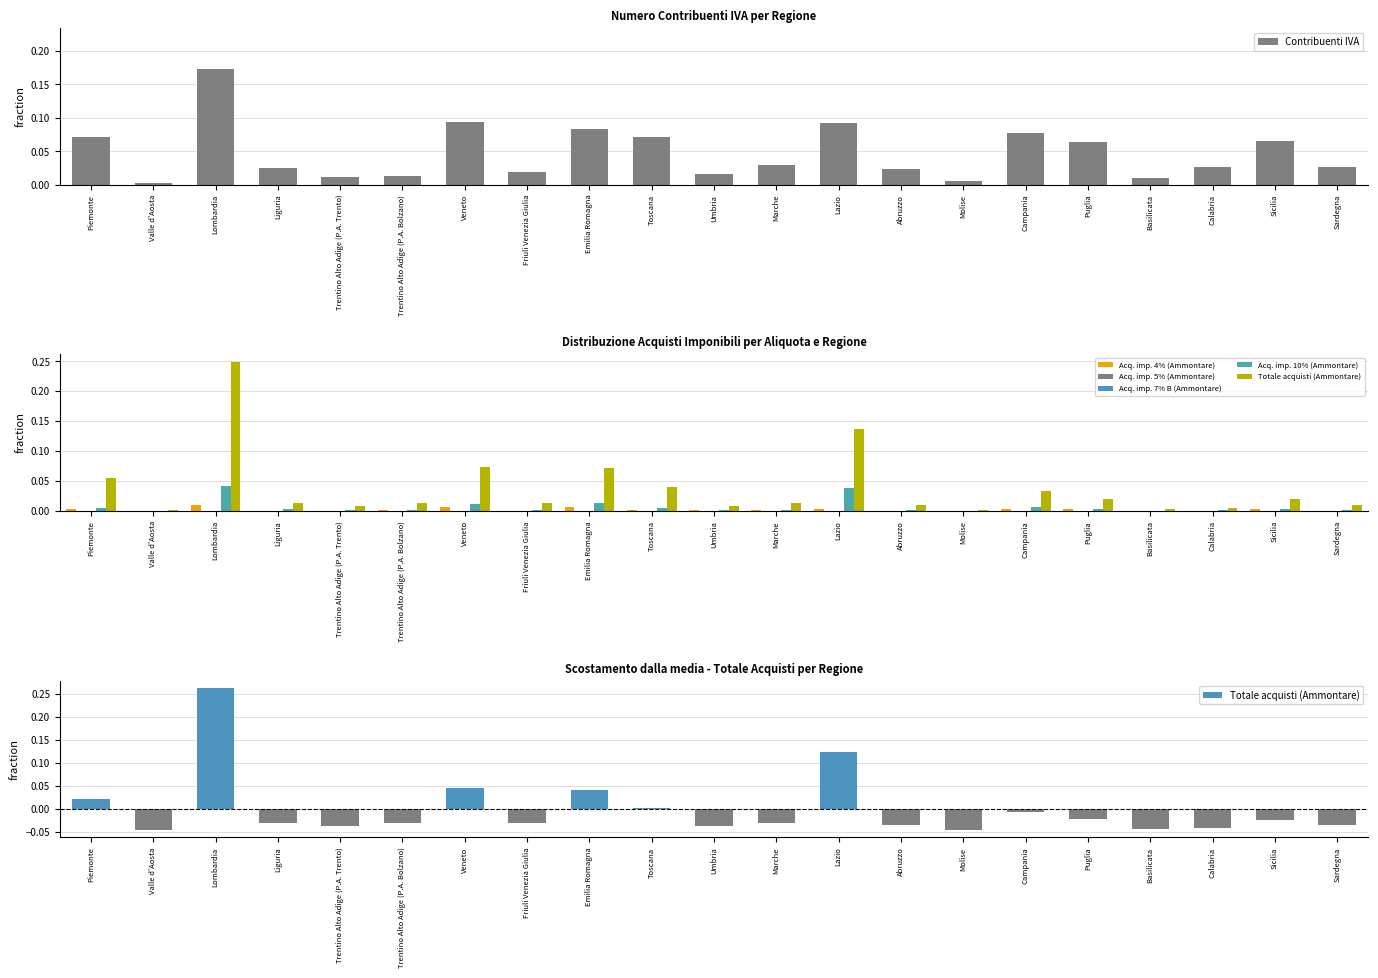

Does the chart contain any negative values?

No